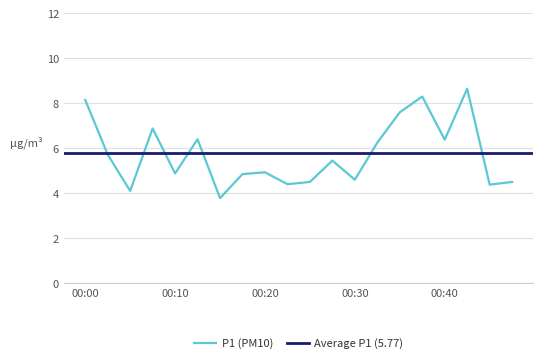

Reading left to right, list all the values displayed in this chart.

00:00=8.2	00:03=5.7	00:05=4.1	00:08=6.9	00:10=4.9	00:13=6.4	00:15=3.8	00:17=4.8	00:20=4.9	00:22=4.4	00:25=4.5	00:27=5.5	00:30=4.6	00:32=6.2	00:35=7.6	00:37=8.3	00:40=6.4	00:42=8.7	00:45=4.4	00:47=4.5